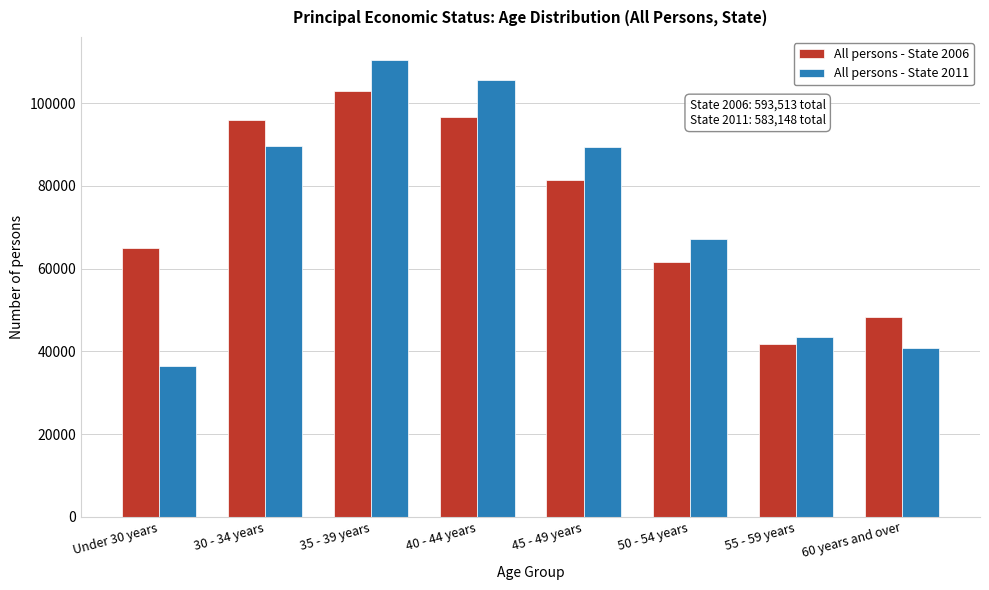

Where is All persons - State 2011 nearest to the value 73497?

50 - 54 years